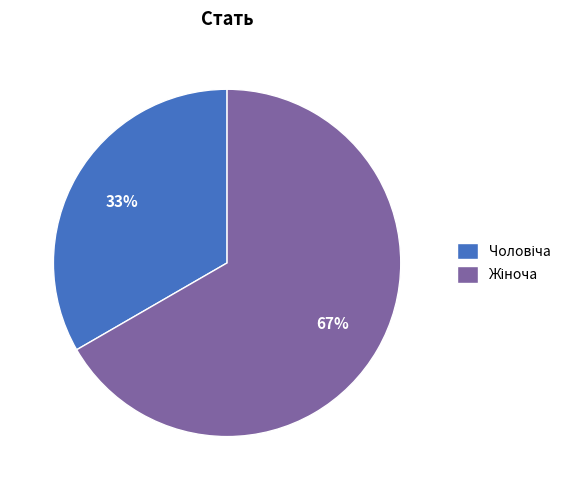

To the nearest percent, what is the average slice percentage?

50%